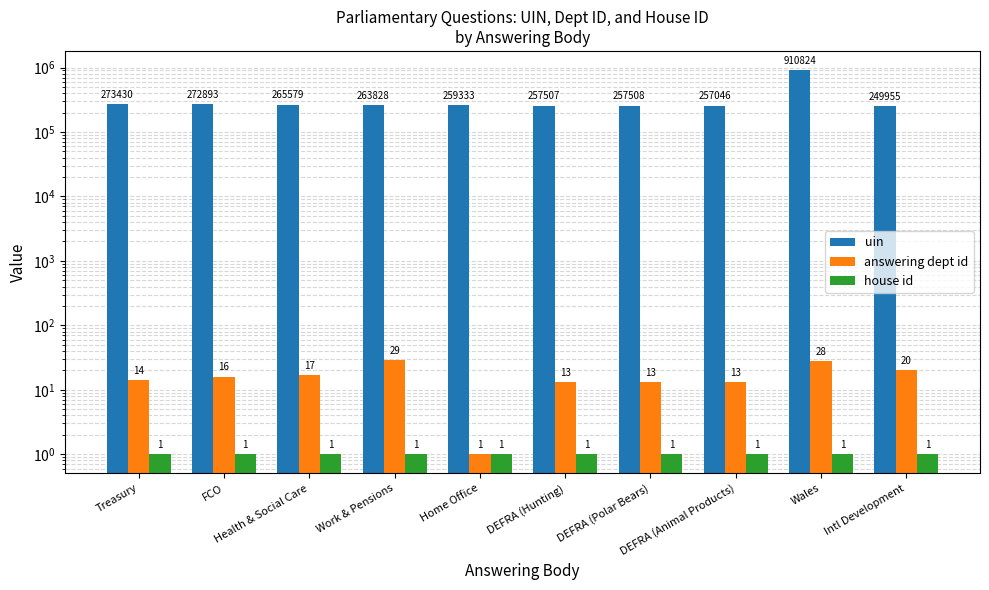

Which series has the widest spread of values?

uin